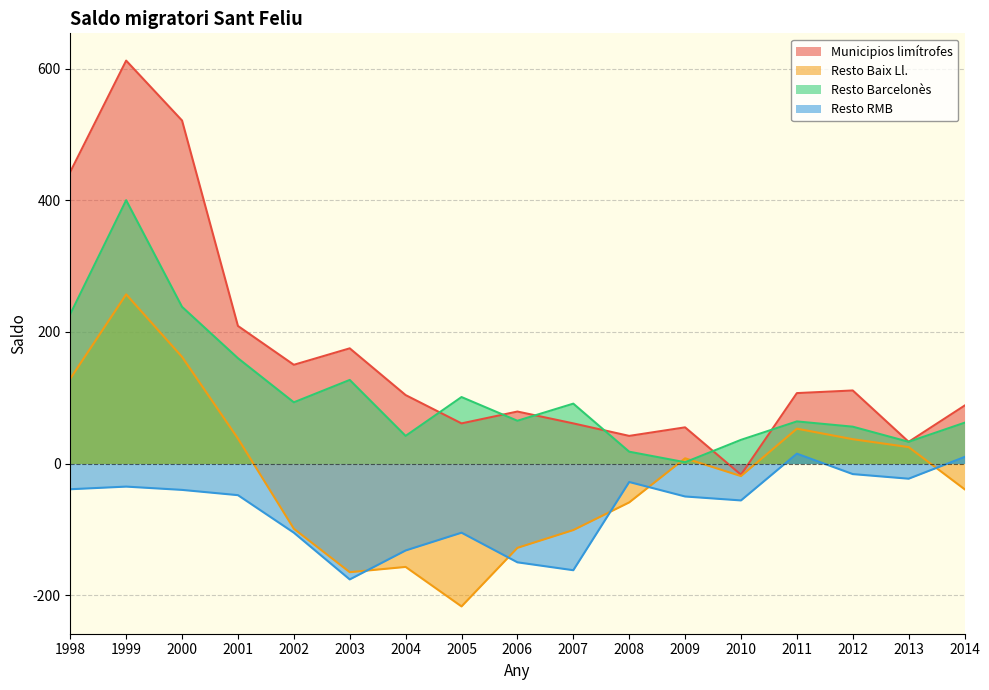

What is the difference between the maximum and minimum values in the Resto Baix Ll. series?

474